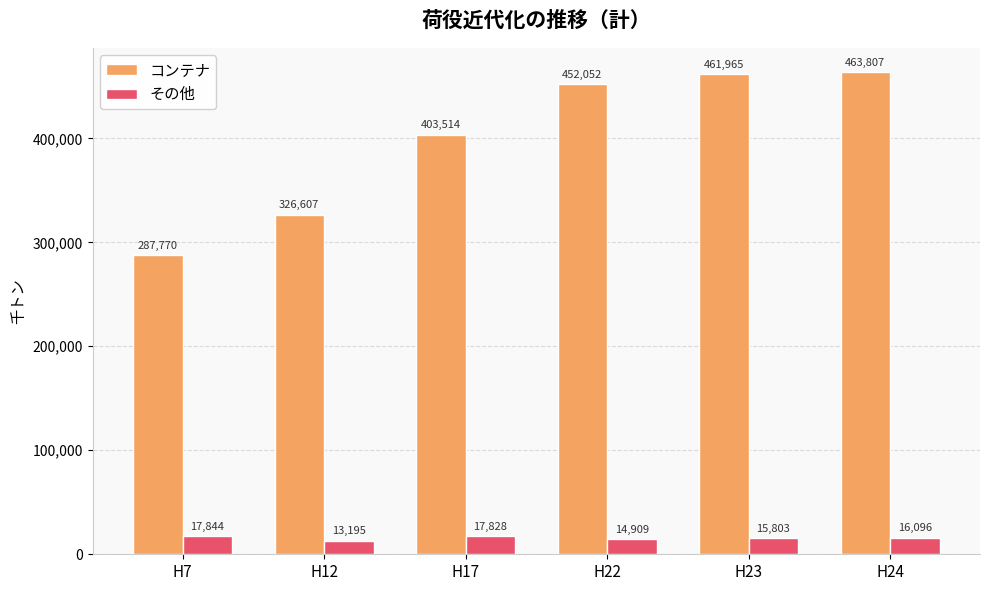

Reading right to left, transcribe all the data shown in this chart.

コンテナ: H24=463807	H23=461965	H22=452052	H17=403514	H12=326607	H7=287770
その他: H24=16096	H23=15803	H22=14909	H17=17828	H12=13195	H7=17844